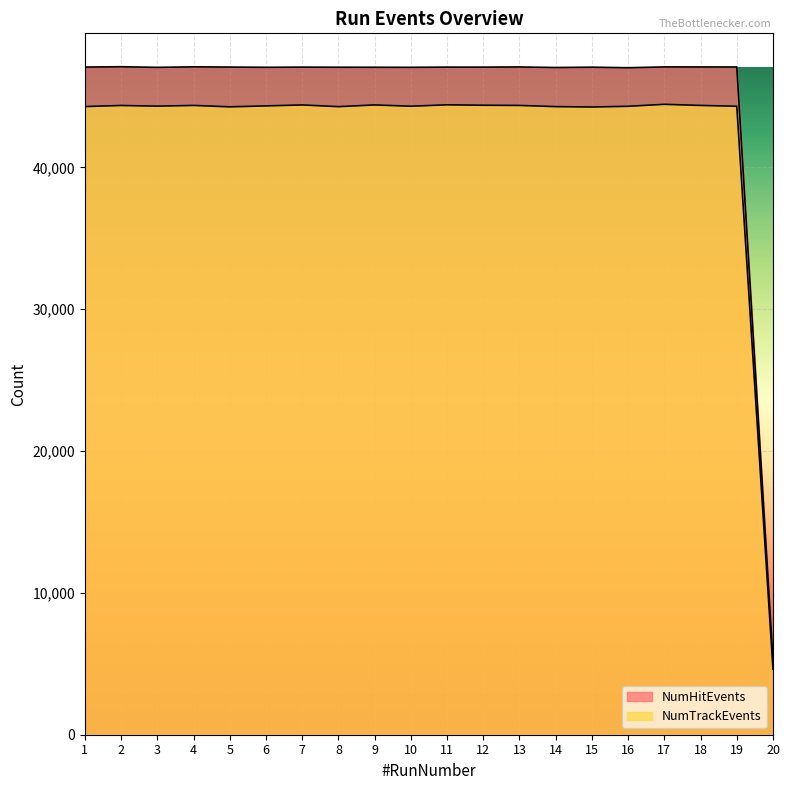

What is the minimum value for NumHitEvents?

5271